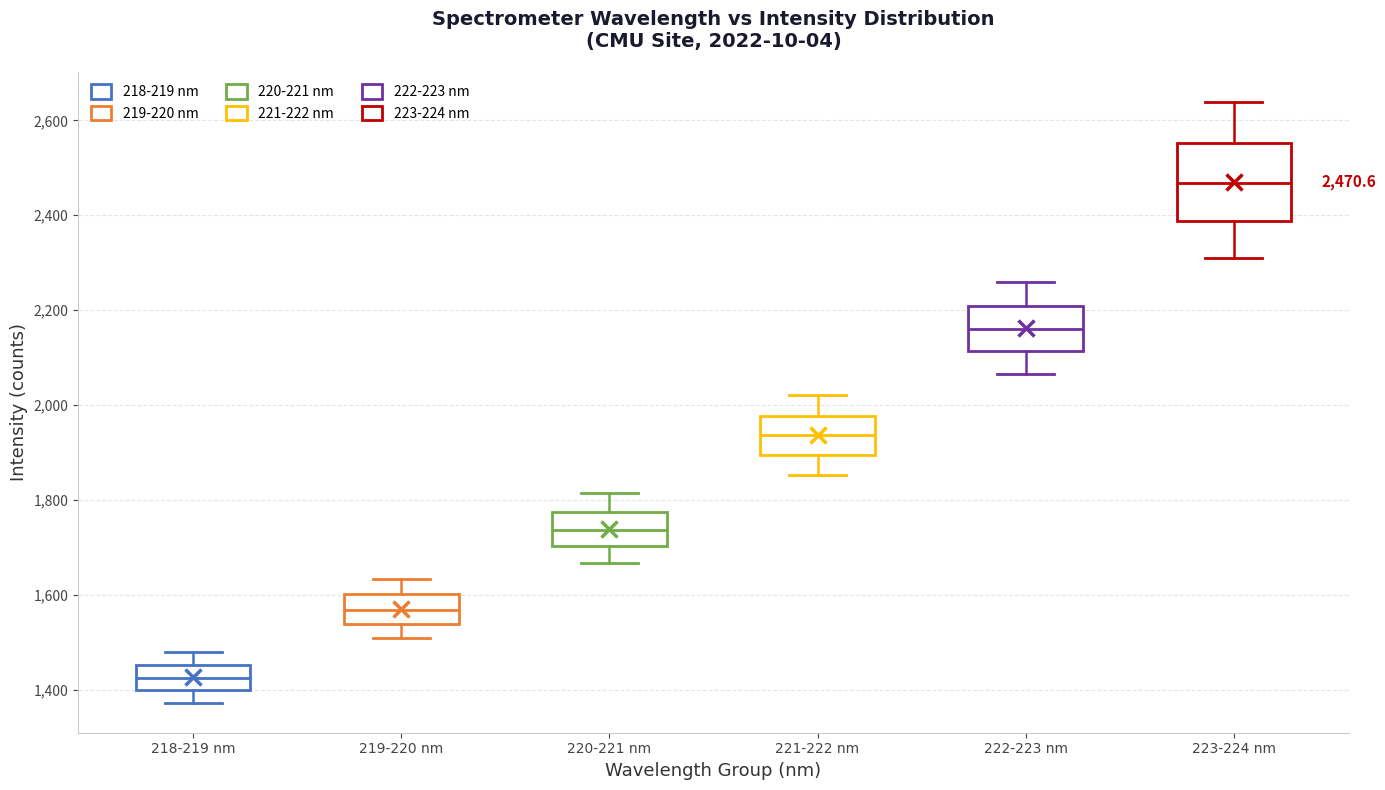

Which box's median line is the highest?

223-224 nm